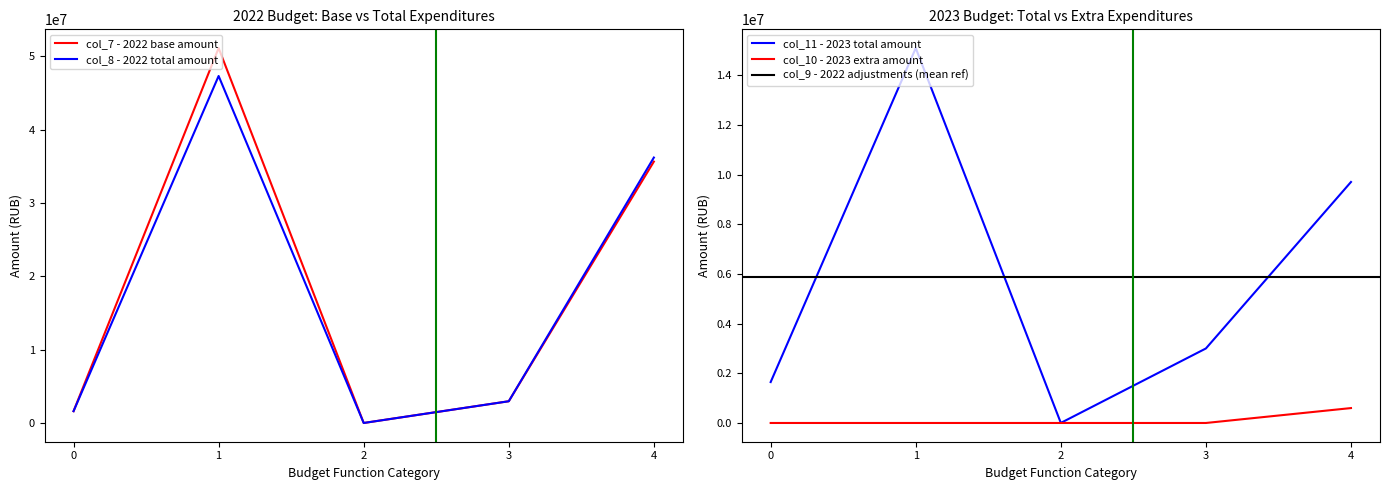

What is the value of the col_11 (2023 total) point at the 2nd from the left?

15092406